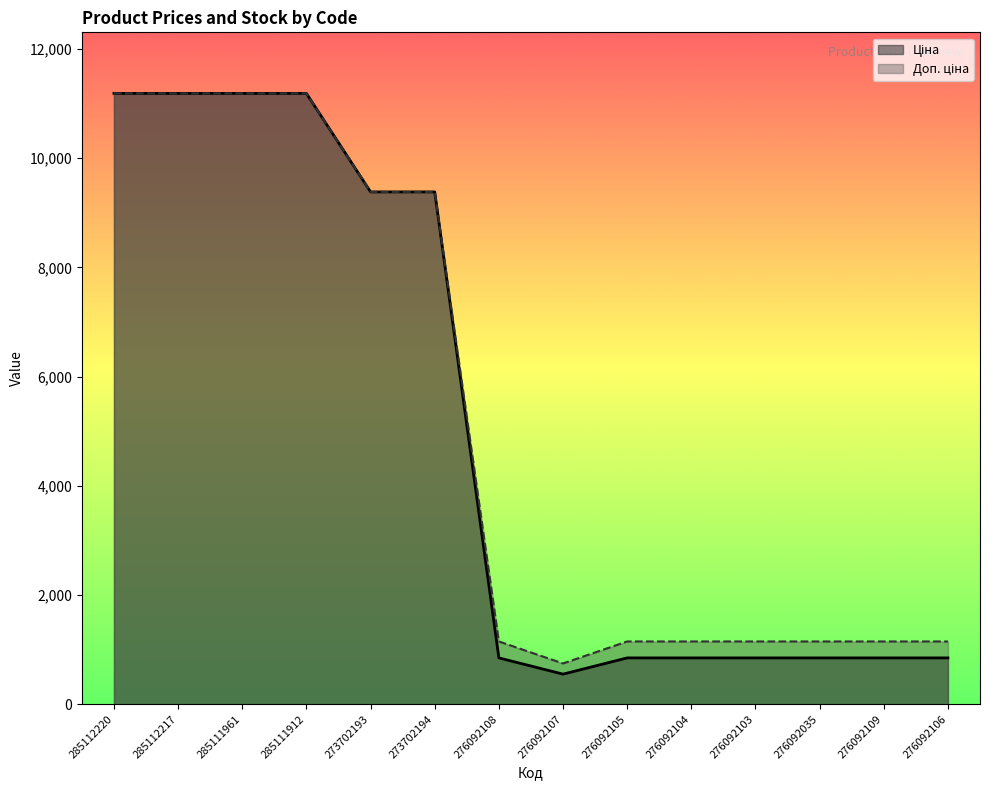

True or false: Доп. ціна has more than 2 points higher than both neighbors.

False